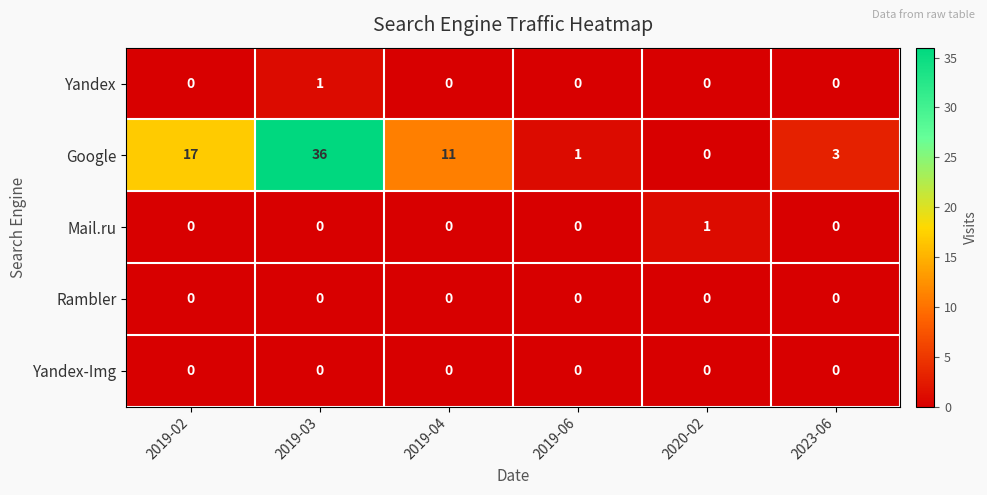

Reading right to left, what are all the values shown in this chart?

Yandex: 2023-06=0	2020-02=0	2019-06=0	2019-04=0	2019-03=1	2019-02=0
Google: 2023-06=3	2020-02=0	2019-06=1	2019-04=11	2019-03=36	2019-02=17
Mail.ru: 2023-06=0	2020-02=1	2019-06=0	2019-04=0	2019-03=0	2019-02=0
Rambler: 2023-06=0	2020-02=0	2019-06=0	2019-04=0	2019-03=0	2019-02=0
Yandex-Img: 2023-06=0	2020-02=0	2019-06=0	2019-04=0	2019-03=0	2019-02=0